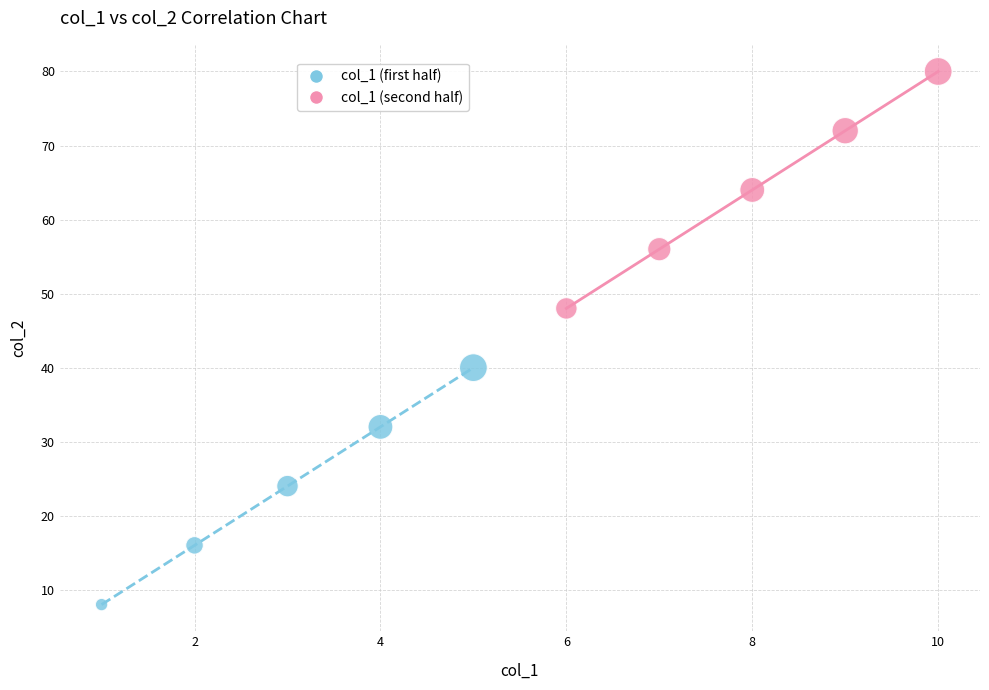

Which series contains the lowest Y value?

col_1 (first half)